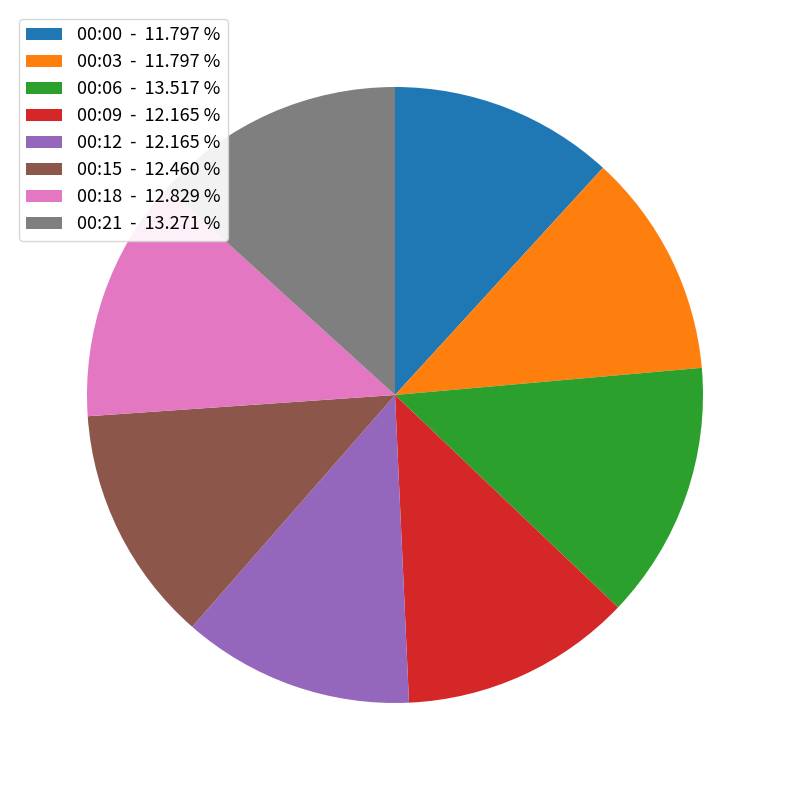

Approximately how many times larger is the value at 00:21 - 13.271 % compared to 00:15 - 12.460 %?

1.1